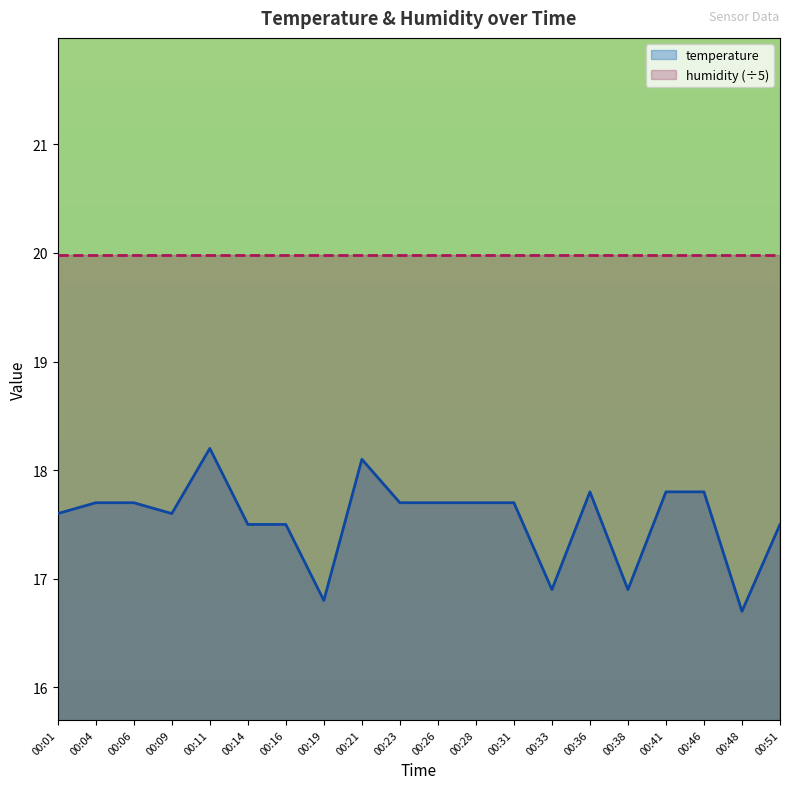

What is the ratio of the value at 00:33 to the value at 00:14?

1.0